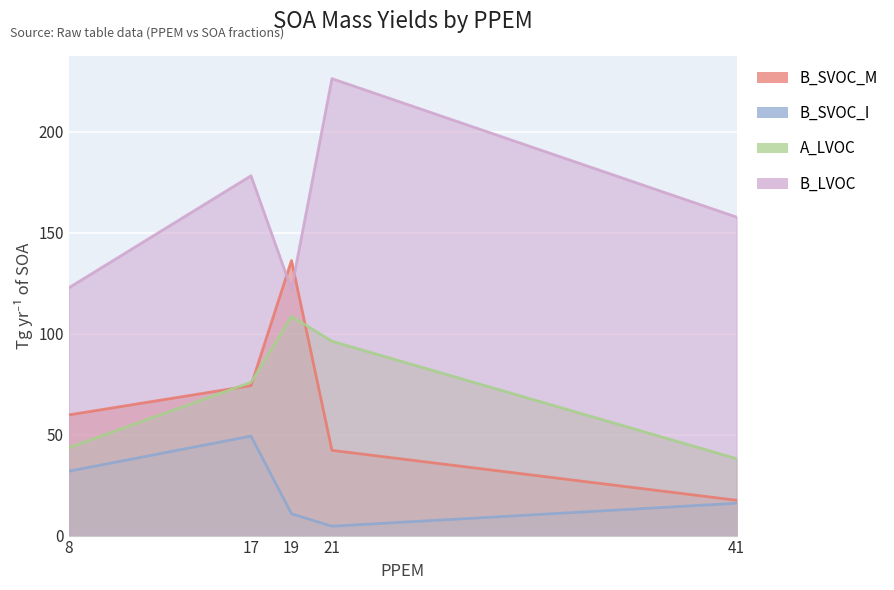

Which series ends up on top after the final intersection of A_LVOC and B_SVOC_M?

A_LVOC